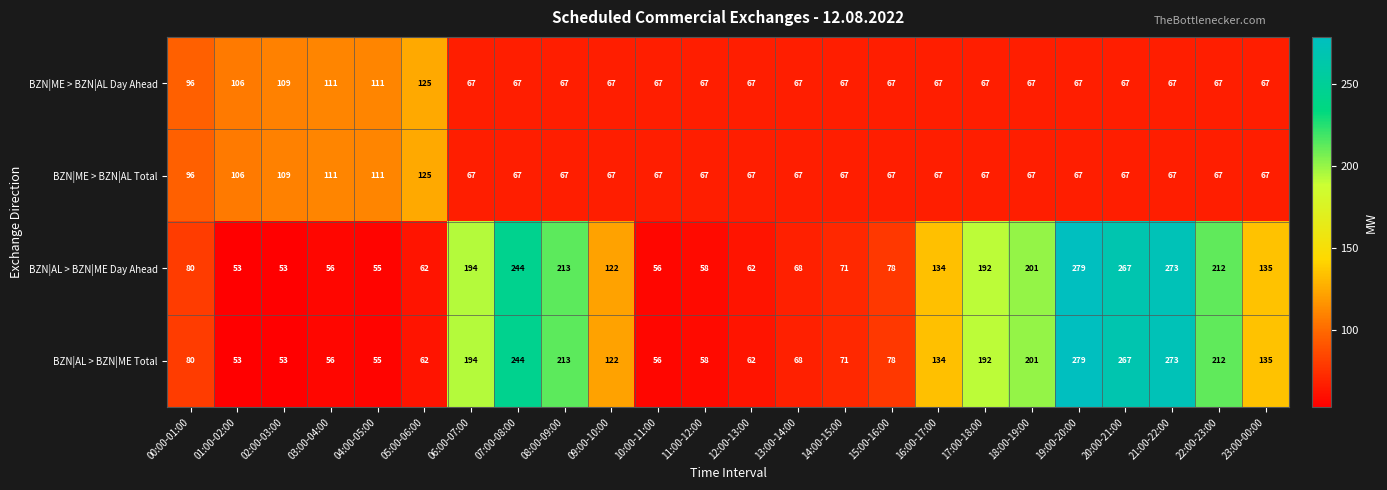

Is it true that BZN|ME > BZN|AL Total equals 67 at 09:00-10:00?

True